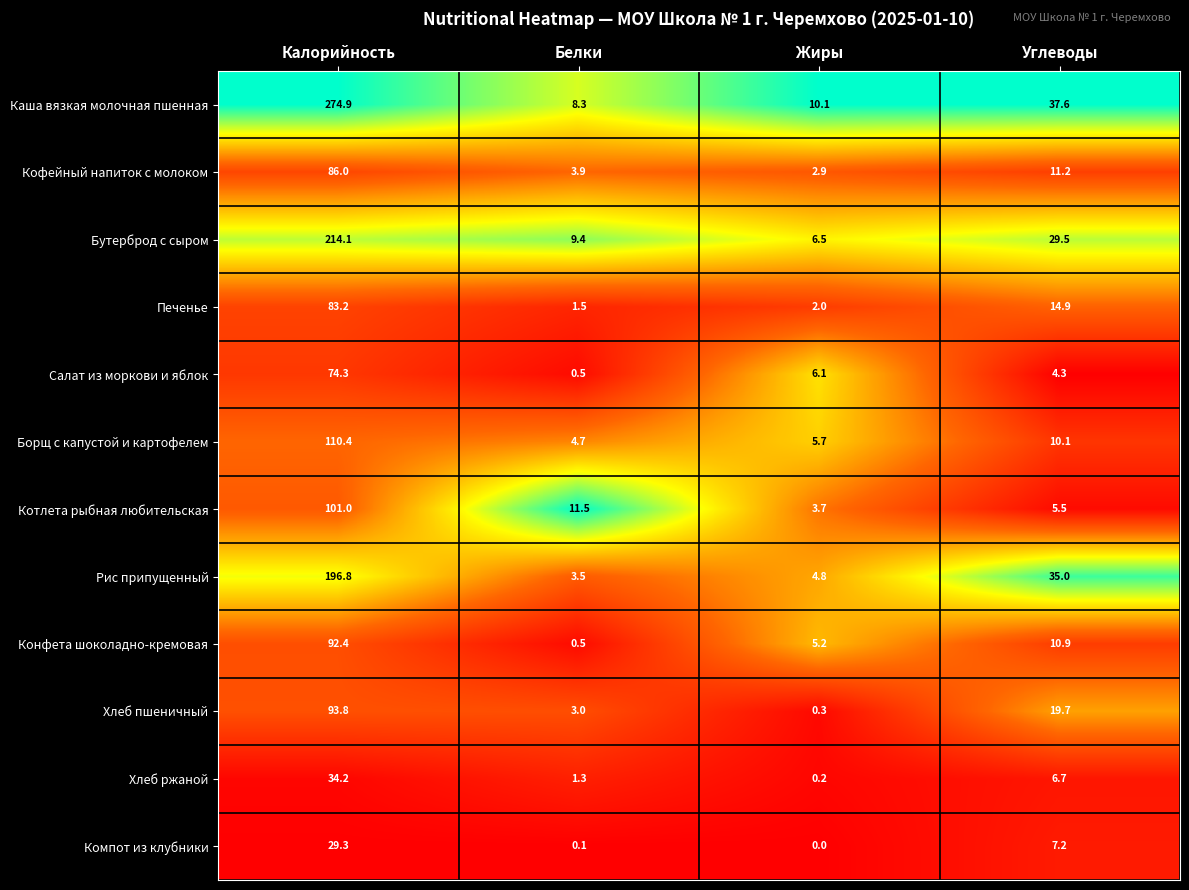

The value of Рис припущенный at Калорийность is 196.8. True or false?

True